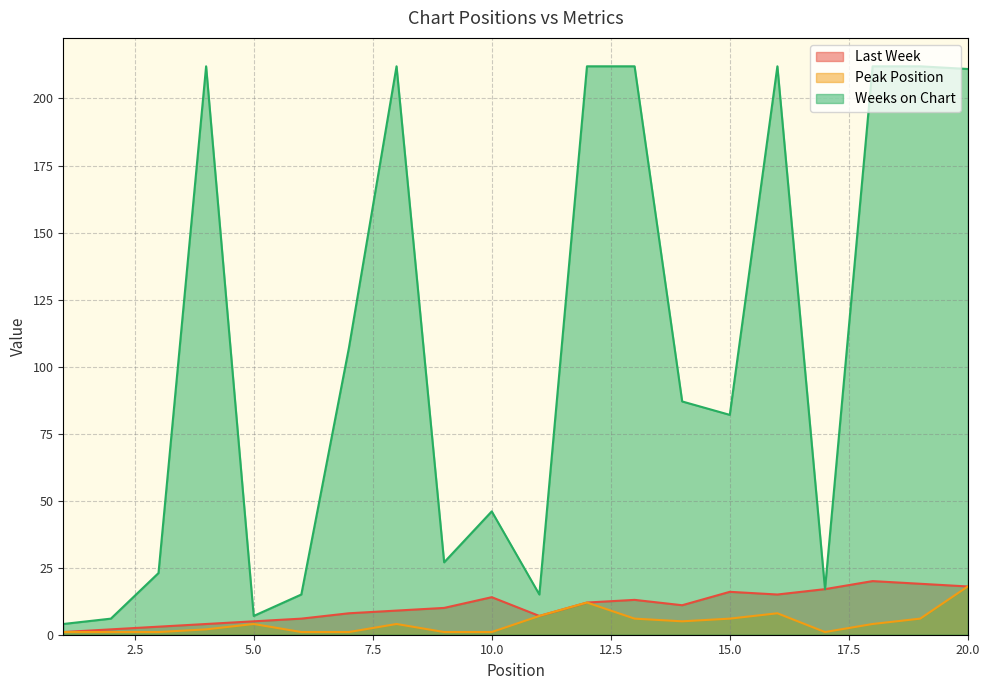

What is the difference between the maximum and minimum values in the Last Week series?

19